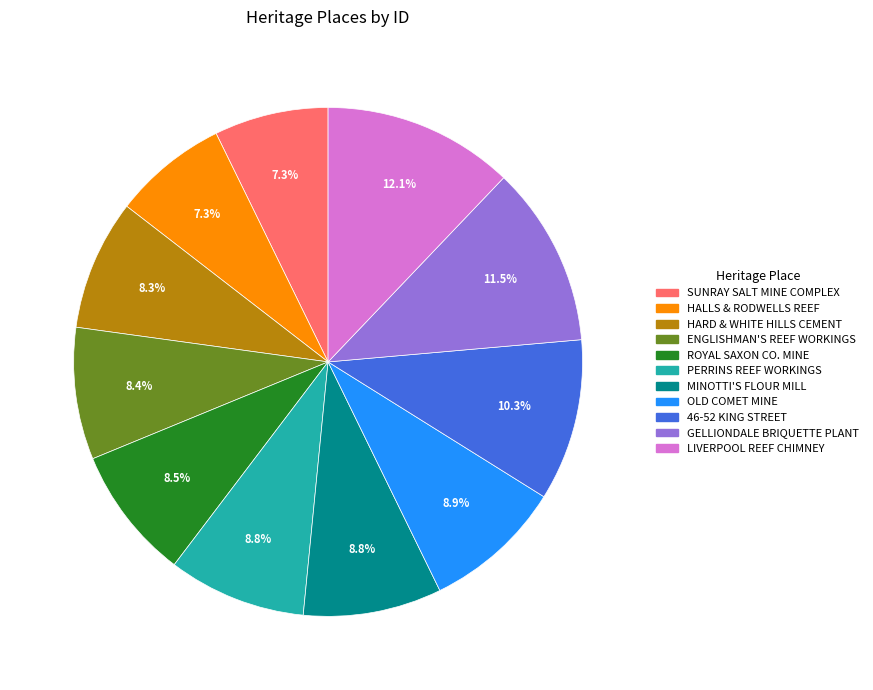

To the nearest percent, what percentage of the pie is OLD COMET MINE?

9%